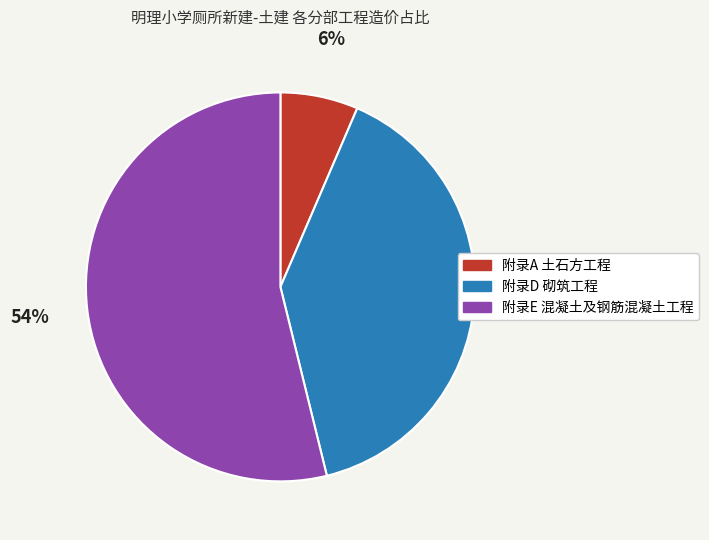

To the nearest percent, what portion does 附录A 土石方工程 represent?

6%